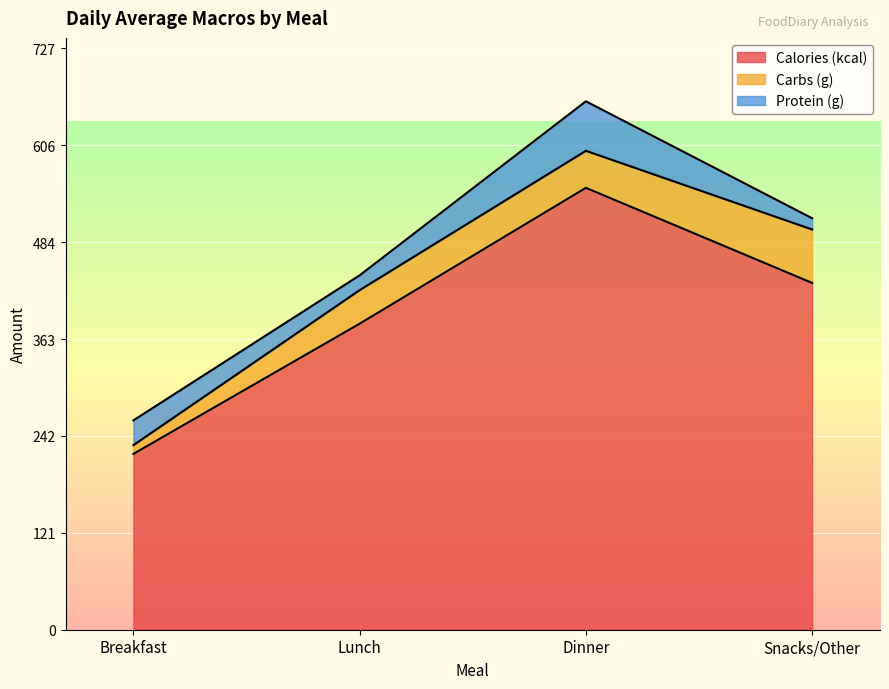

Which label corresponds to the smallest value in the chart?

Breakfast